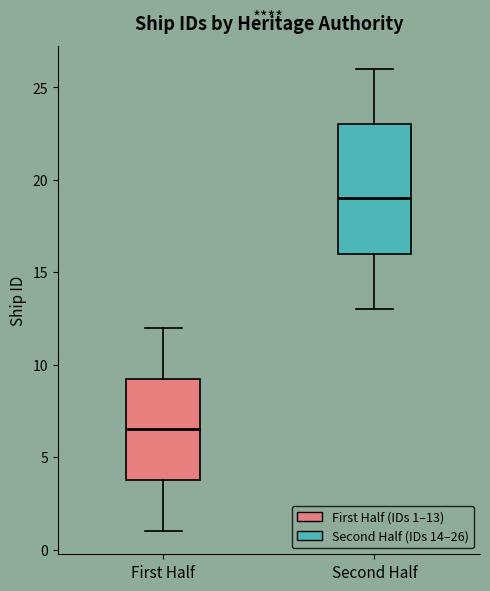

Comparing the boxes themselves (not the whiskers), which one is the tallest?

Second Half